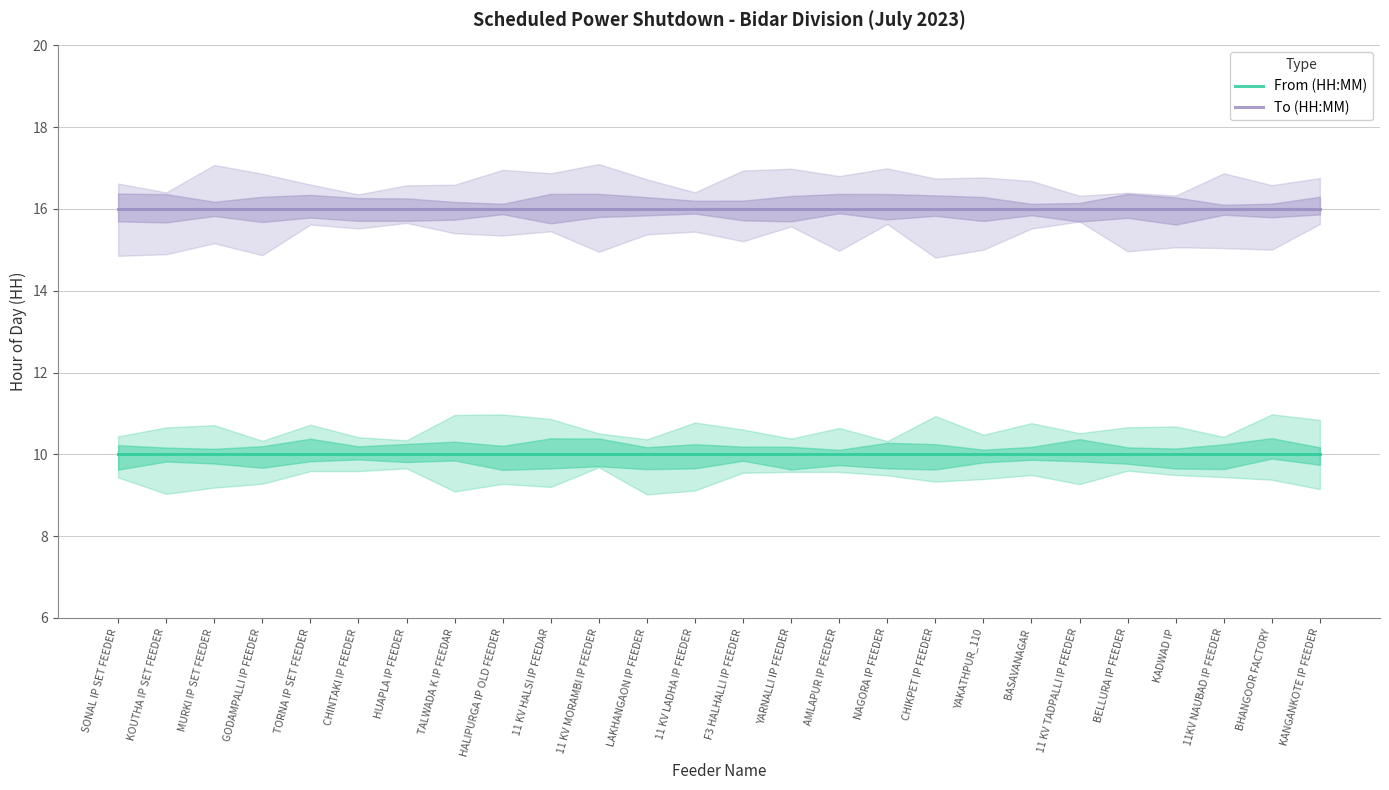

At how many categories does at least one series exceed 11?

26